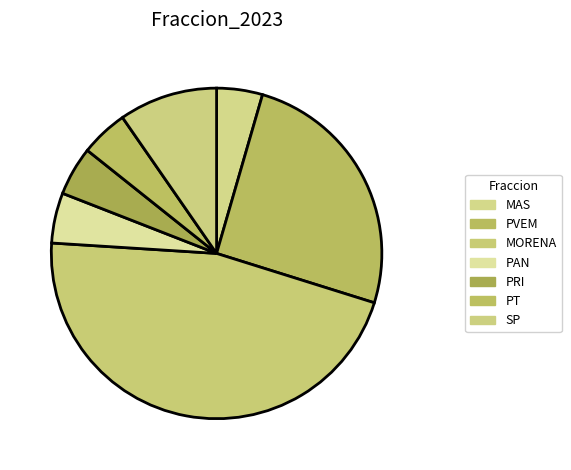

To the nearest percent, what is the difference between the MORENA and SP slice percentages?

37%